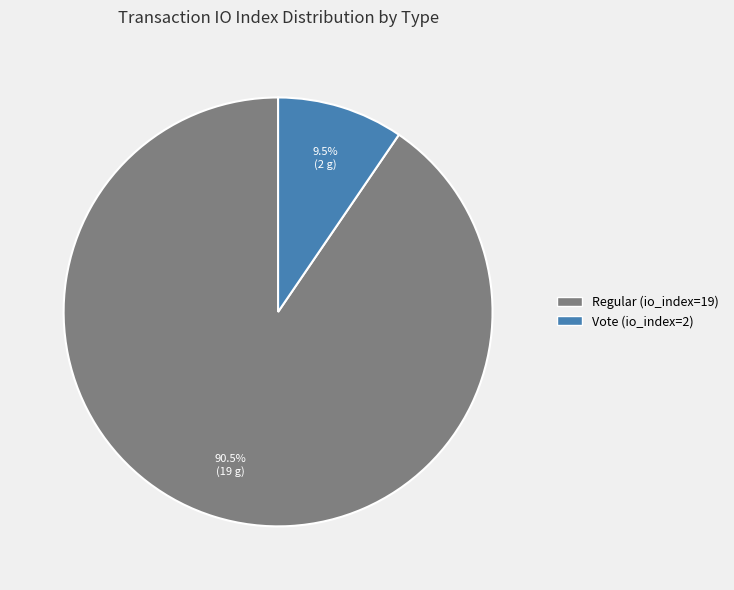

Do Regular (io_index=19) and Vote (io_index=2) together represent more than half of the pie?

Yes